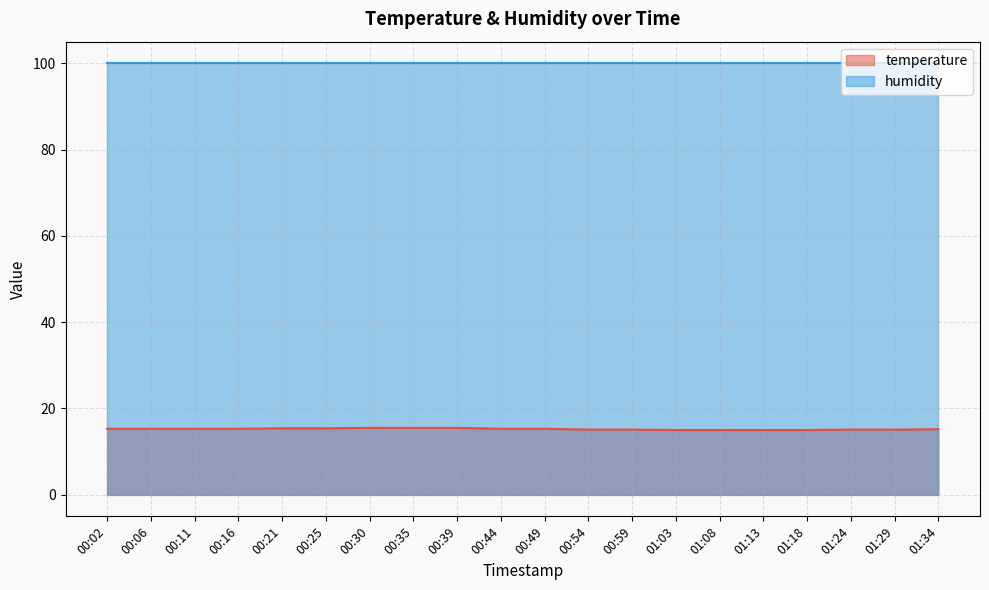

What is the difference between the values at 00:44 and 00:59?

0.2